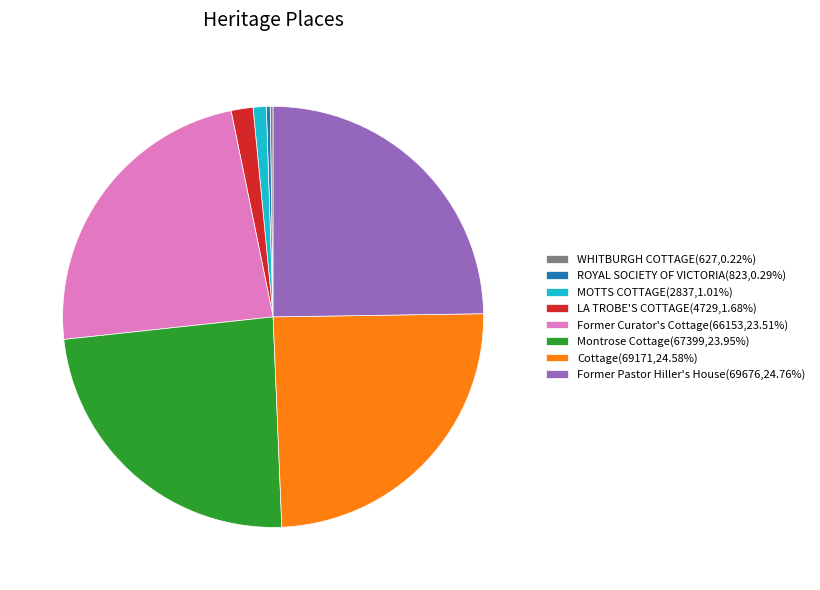

Is there any slice that represents more than half of the pie?

No